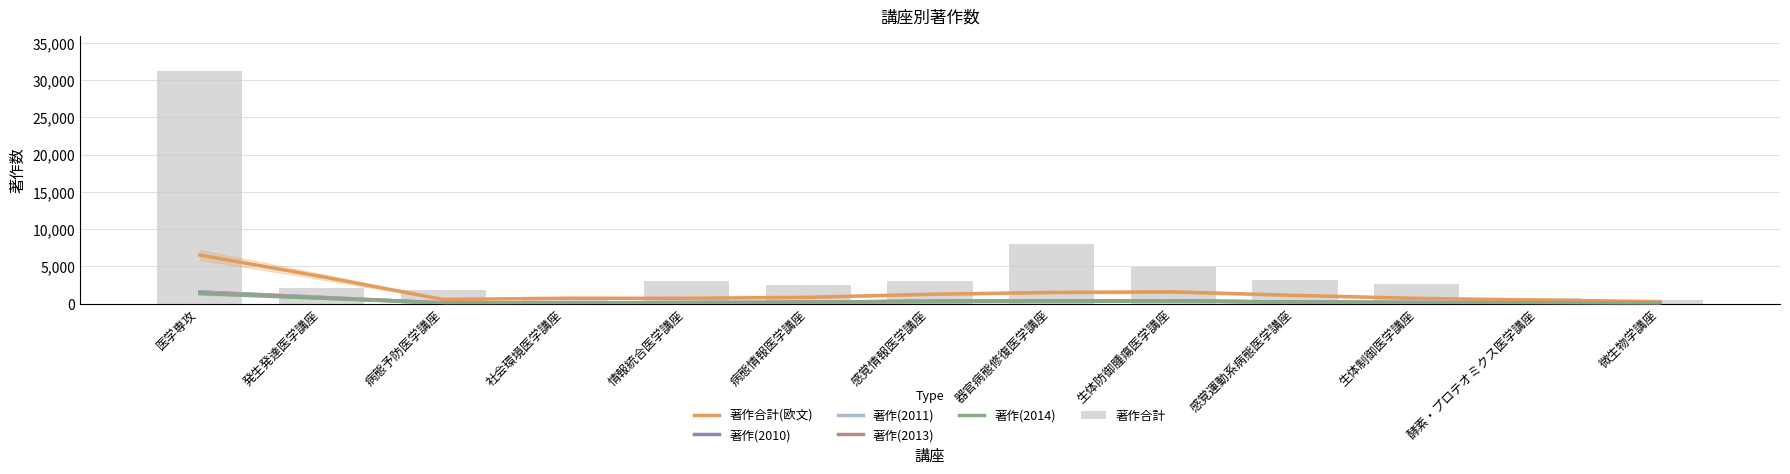

Is the value of 著作(2014) at 社会環境医学講座 greater than the value of 著作(2010) at 病態情報医学講座?

No